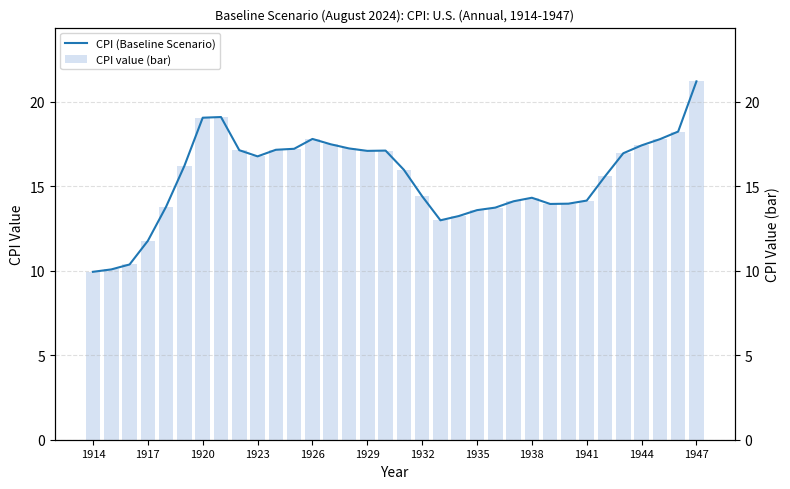

Reading right to left, extract all data points from this chart.

CPI value (bar): 21.2	18.2	17.8	17.4	17.0	15.6	14.2	14.0	14.0	14.3	14.1	13.7	13.6	13.2	13.0	14.4	16.0	17.1	17.1	17.2	17.5	17.8	17.2	17.2	16.8	17.1	19.1	19.1	16.2	13.8	11.8	10.4	10.1	9.9
CPI (Baseline Scenario): 21.2	18.2	17.8	17.4	17.0	15.6	14.2	14.0	14.0	14.3	14.1	13.7	13.6	13.2	13.0	14.4	16.0	17.1	17.1	17.2	17.5	17.8	17.2	17.2	16.8	17.1	19.1	19.1	16.2	13.8	11.8	10.4	10.1	9.9